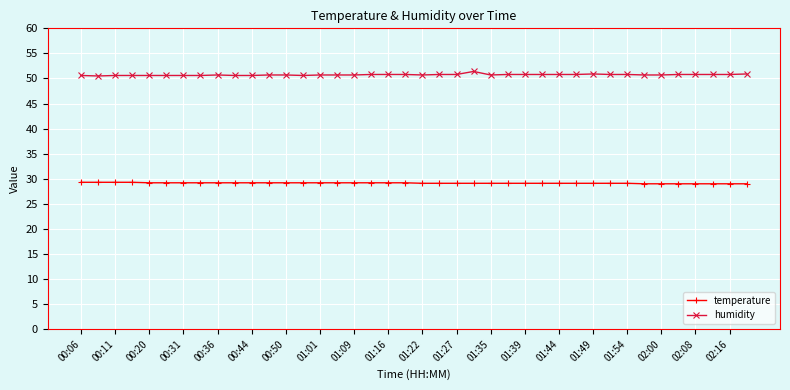

What are all the series names shown in the legend?

temperature, humidity